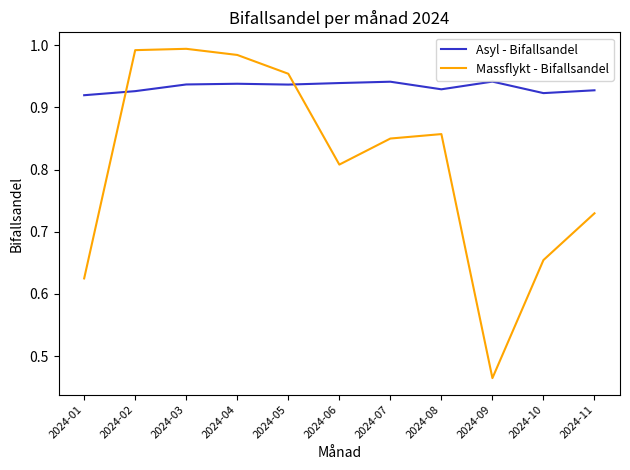

How many categories are shown in the chart?

11